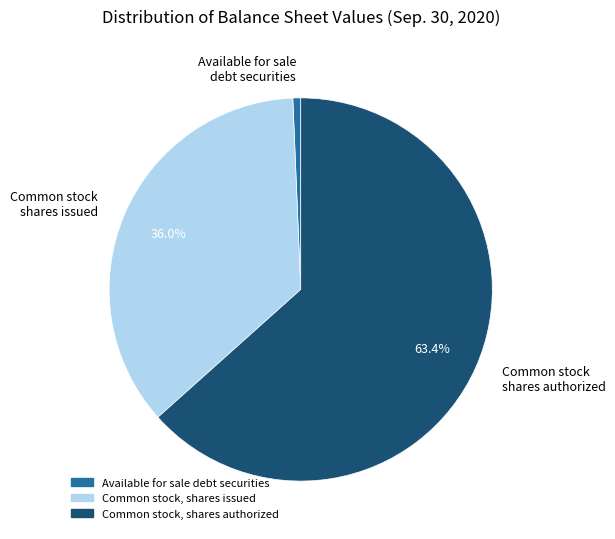

What percentage is the Available for sale debt securities slice, to the nearest percent?

1%